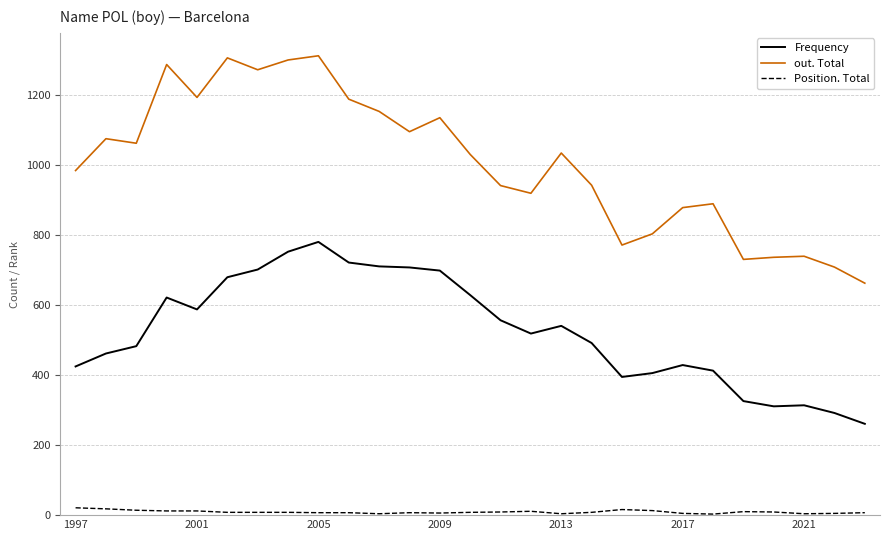

What is the sum of all out. Total values?

27171